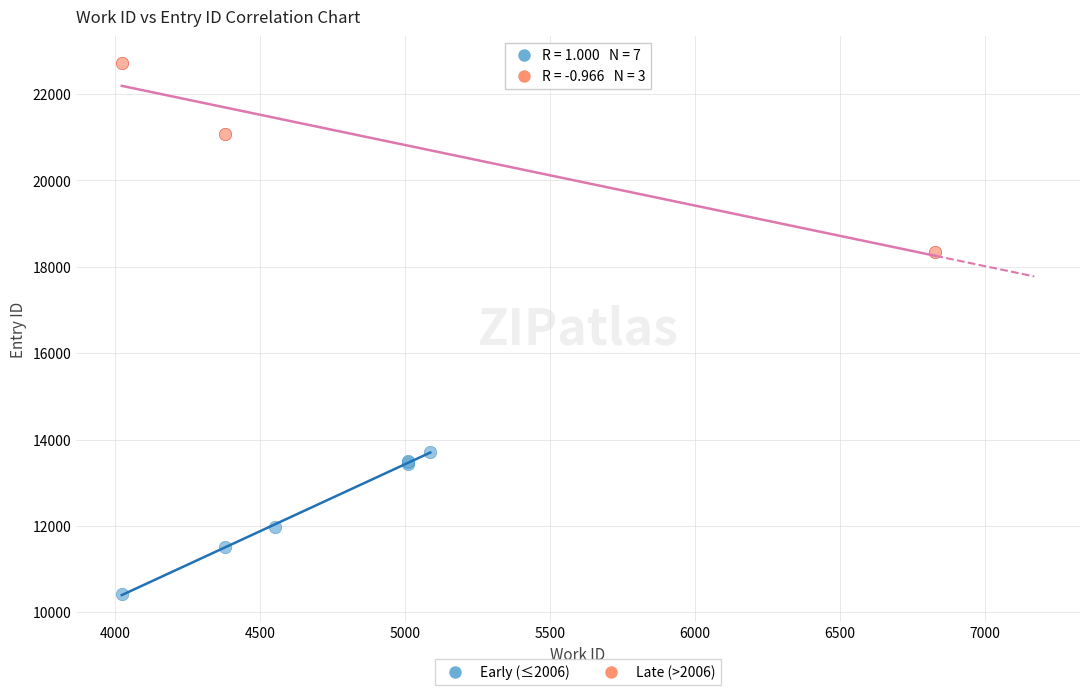

Which series reaches the minimum Y coordinate?

Early (≤2006)